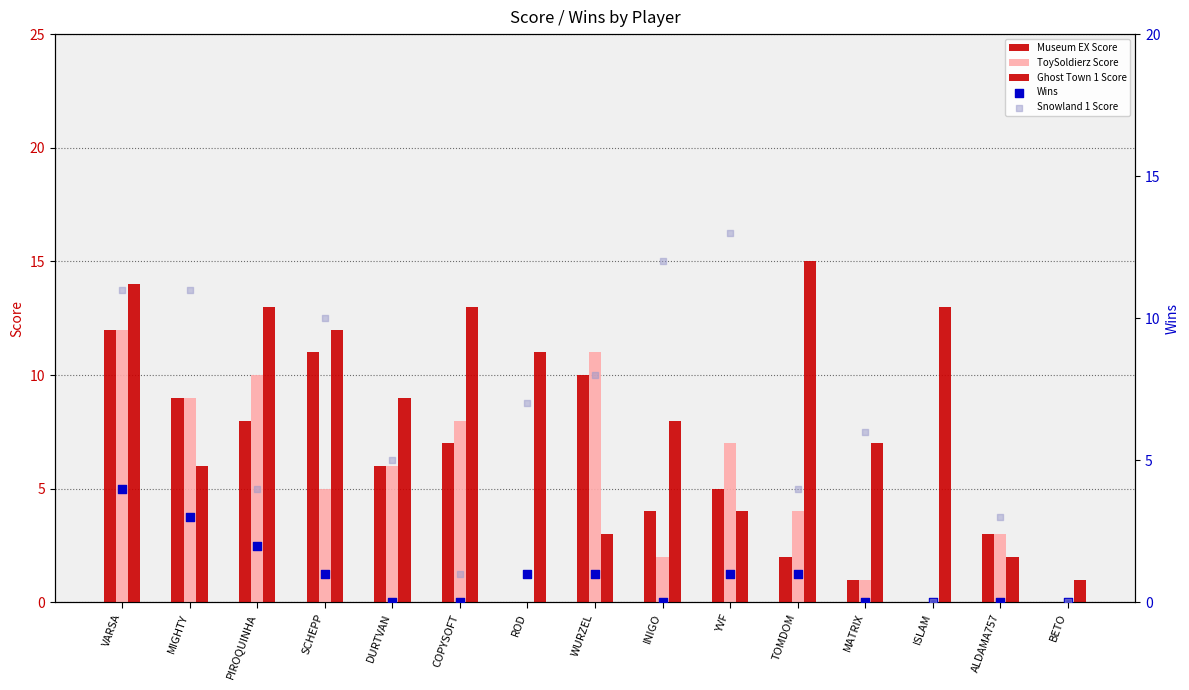

Which series contains the highest Y value?

Ghost Town 1 Score